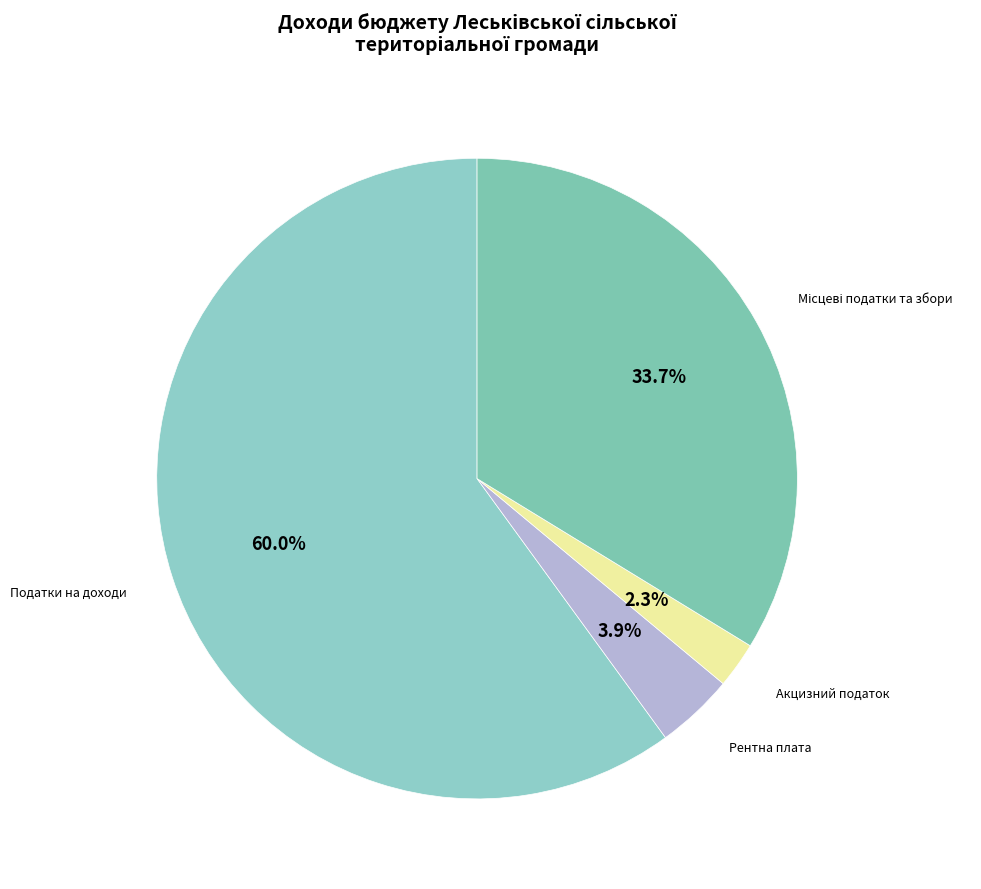

Which category has the biggest portion of the pie?

Податки на доходи